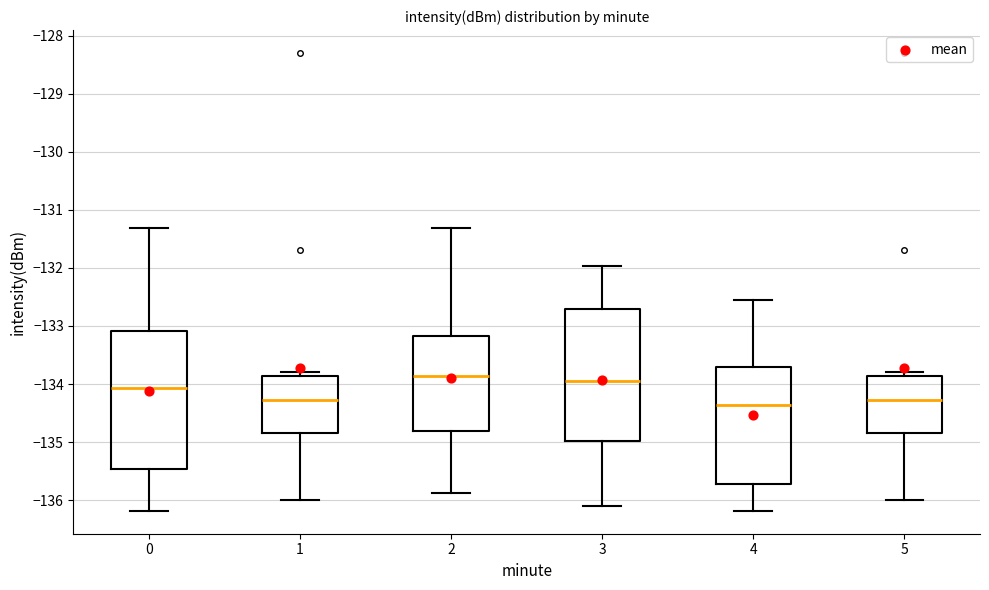

Comparing the boxes themselves (not the whiskers), which one is the tallest?

0